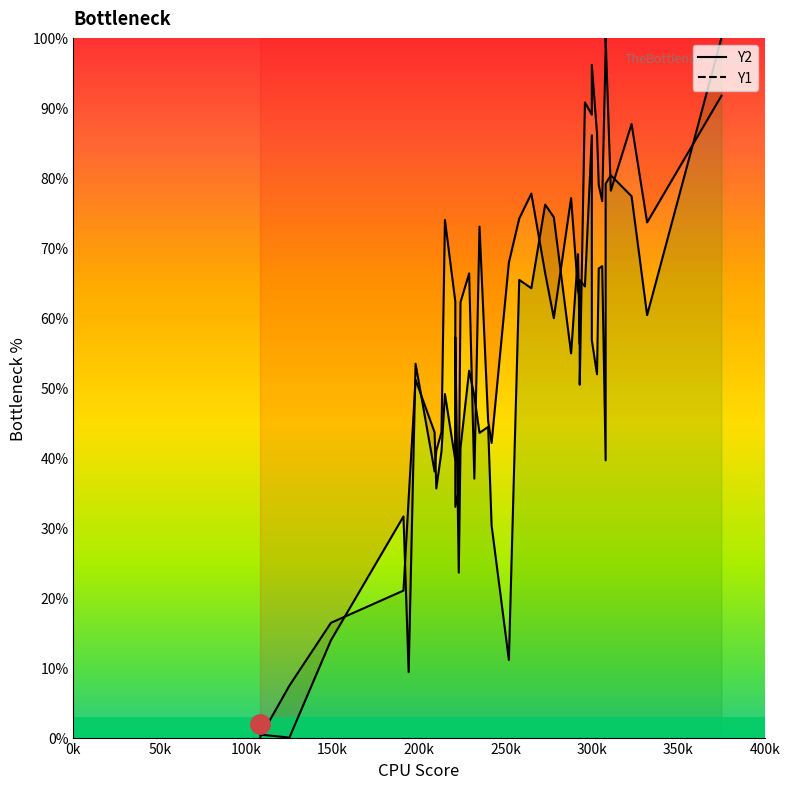

Count the number of data series in this chart.

2